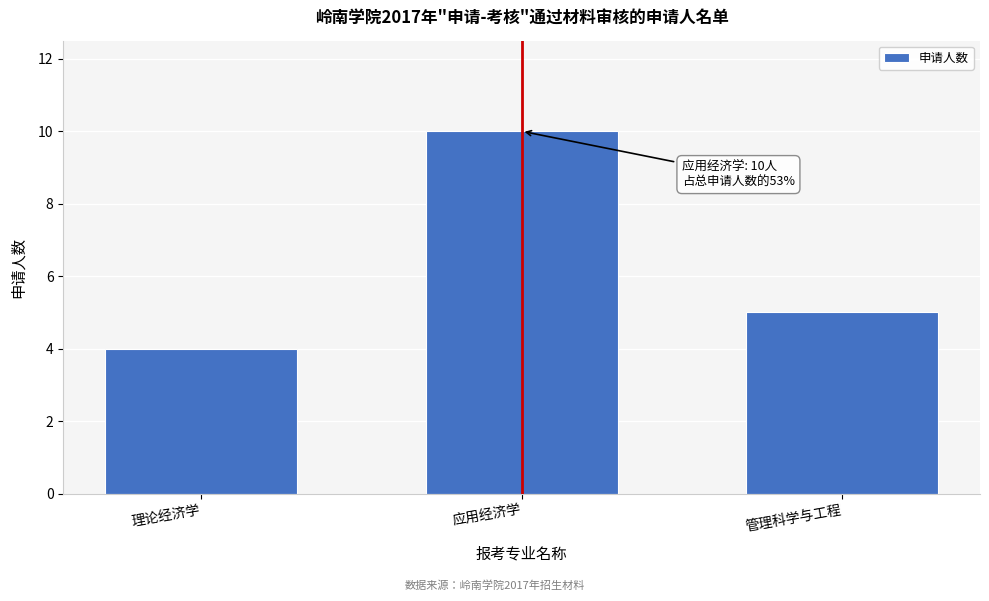

Reading right to left, extract all data points from this chart.

管理科学与工程=5	应用经济学=10	理论经济学=4